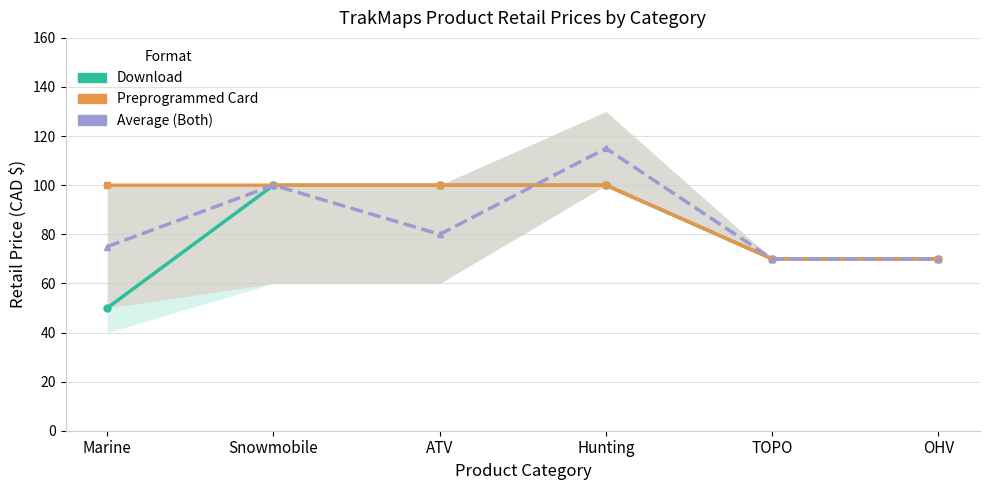

List the labels in order of Download value, largest first.

Snowmobile, ATV, Hunting, TOPO, OHV, Marine